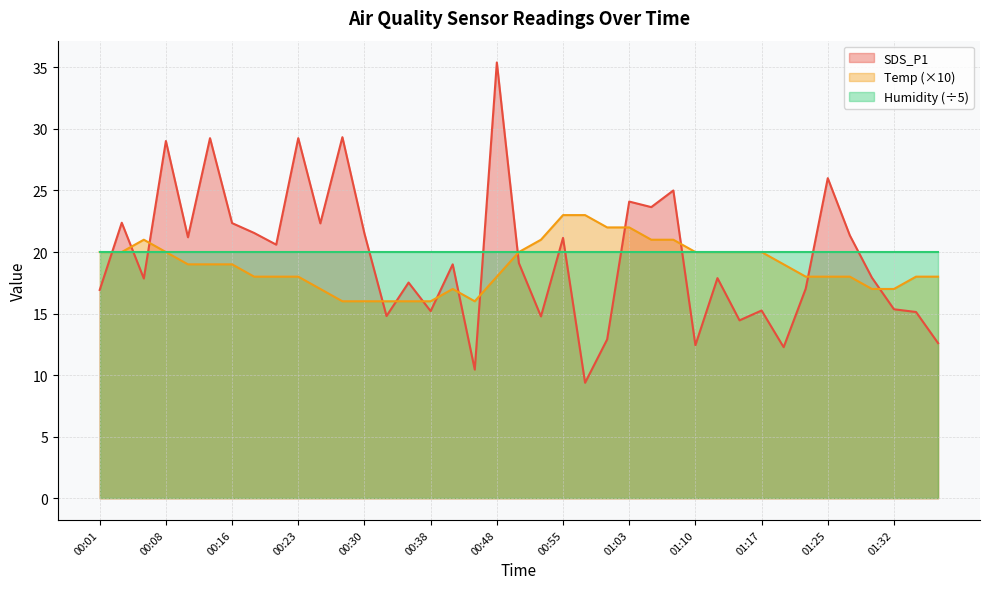

Where is the first local minimum for Temp?

00:43